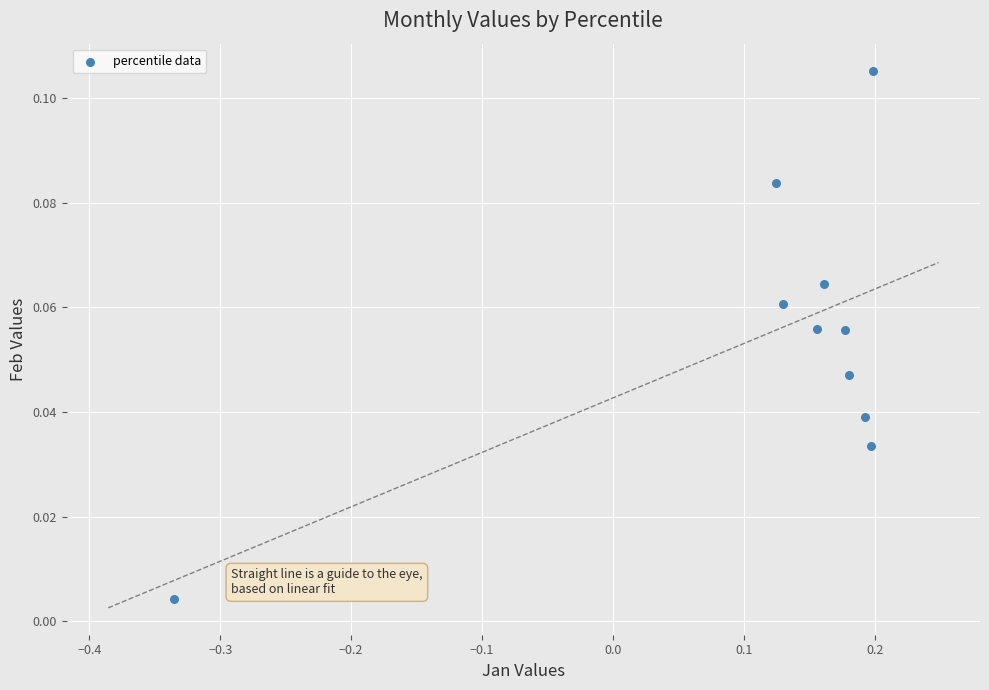

What is the range of X values (max minus min)?

0.5